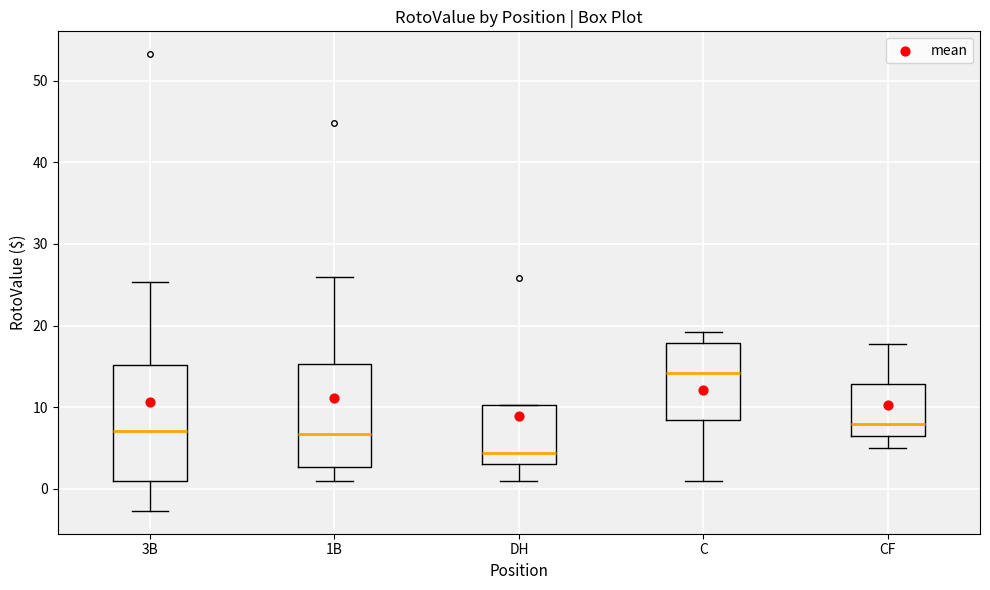

Reading left to right, transcribe this box plot: for each box, give where its median line is, the range the box spans, and where its two whiskers end, as read against the y-axis. The values are not printed on the chart, so give them approximately, as read against the axis.

3B: median 7, box 1 to 15, whiskers -3 to 25
1B: median 7, box 3 to 15, whiskers 1 to 26
DH: median 4, box 3 to 10, whiskers 1 to 10
C: median 14, box 8 to 18, whiskers 1 to 19
CF: median 8, box 6 to 13, whiskers 5 to 18